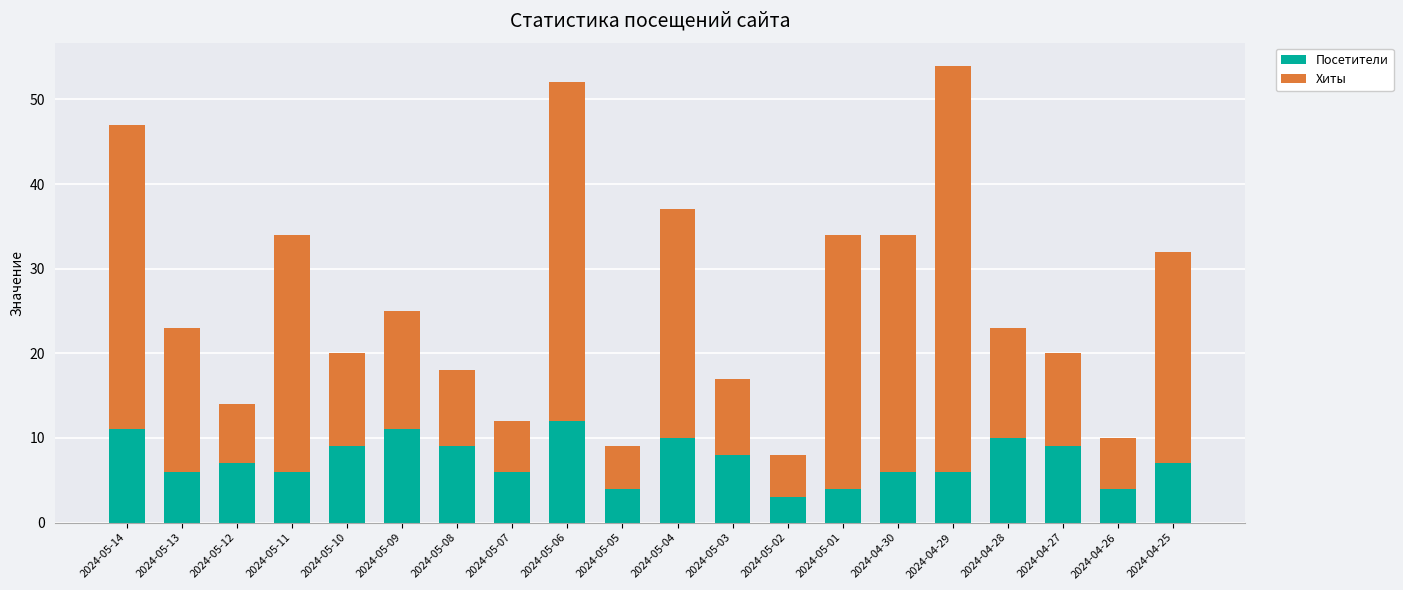

How many bars are there in total?

20